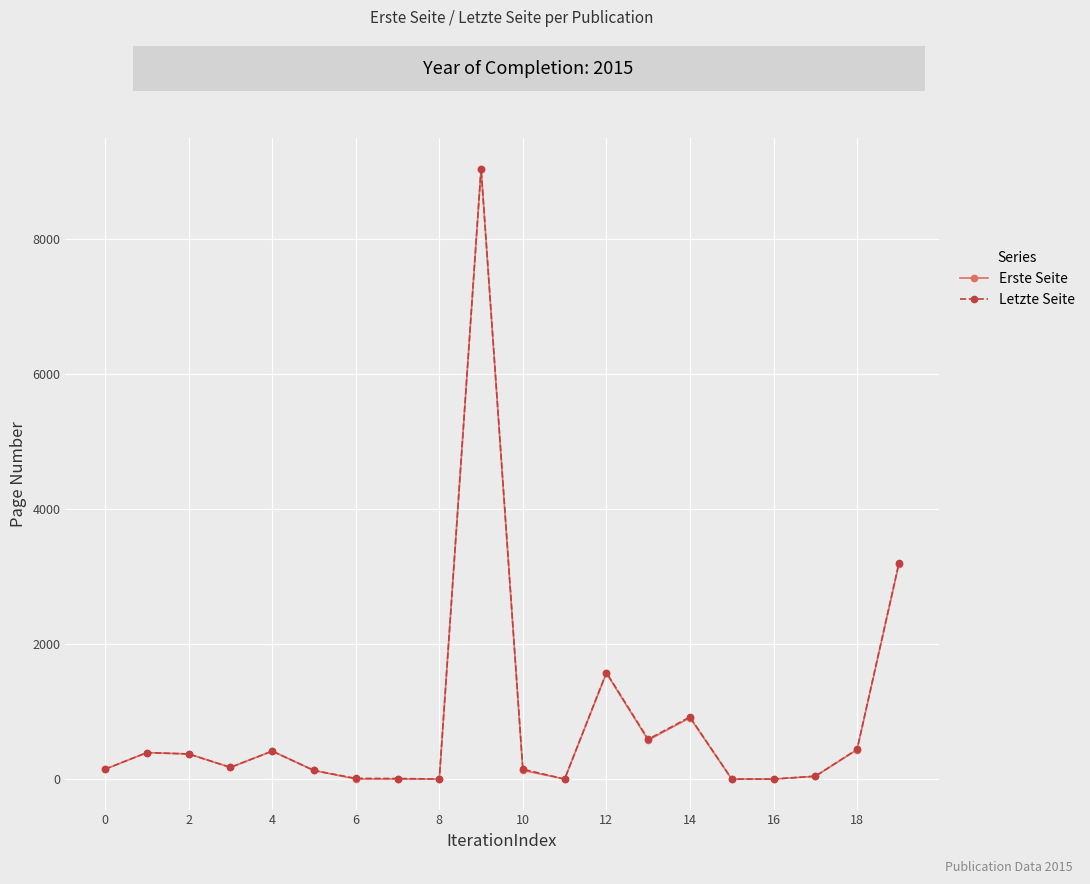

What is the difference between the second highest and second lowest values in the Letzte Seite series?

3195